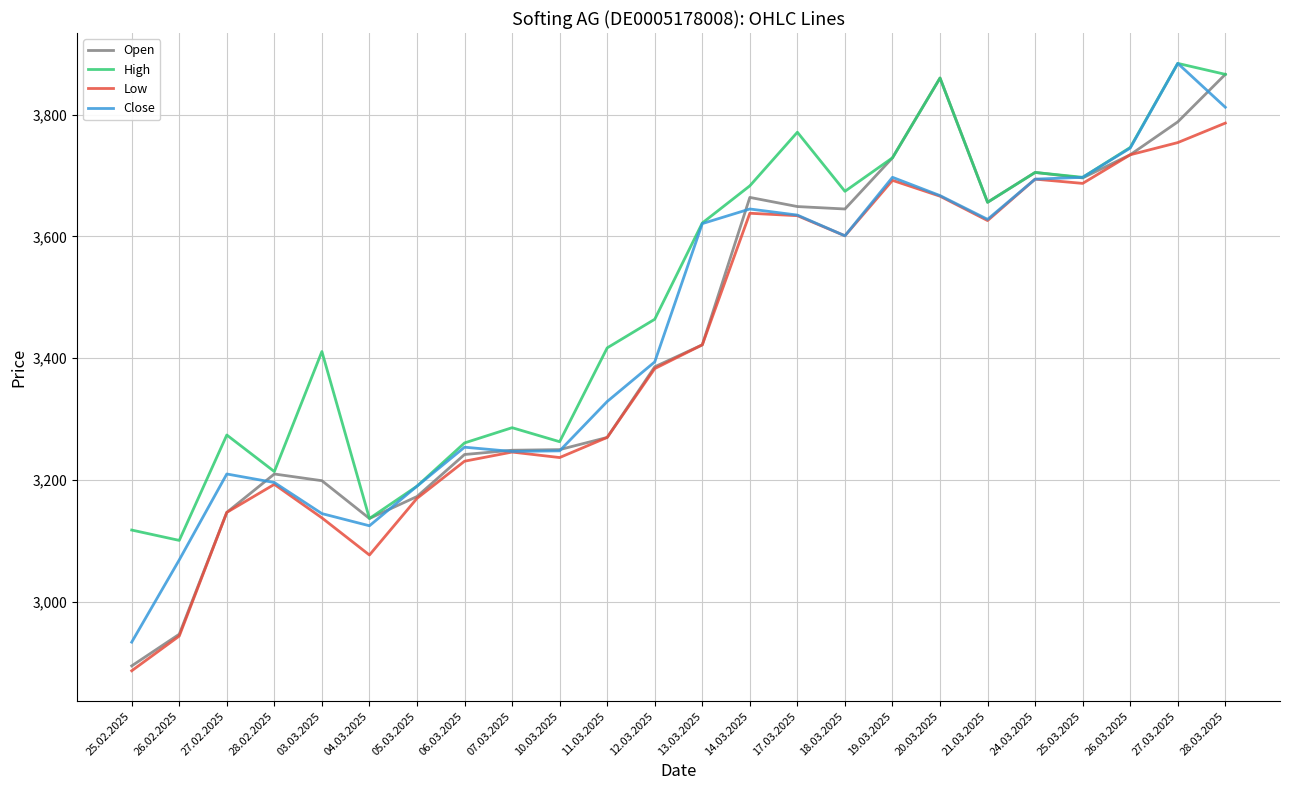

Where is High nearest to the value 3492?

12.03.2025